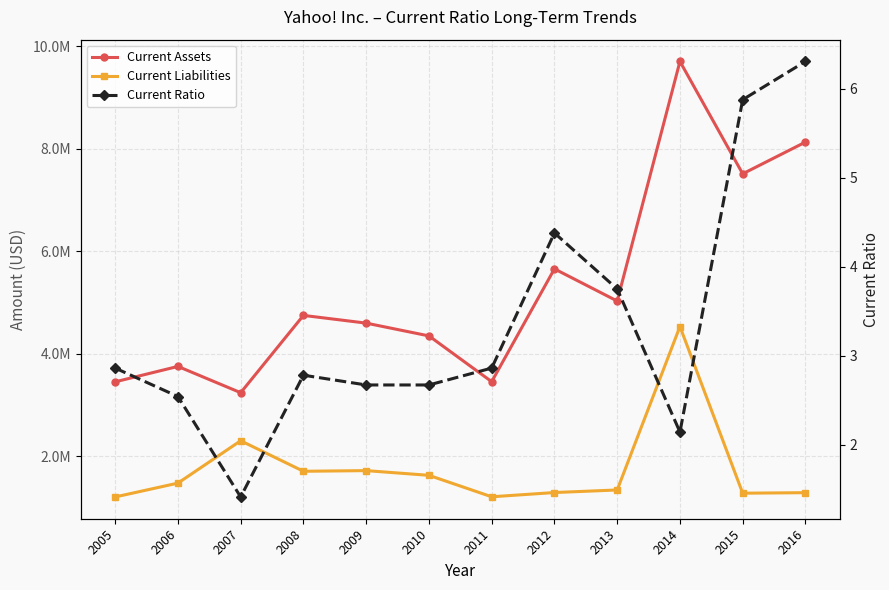

Does the chart have visible grid lines?

Yes